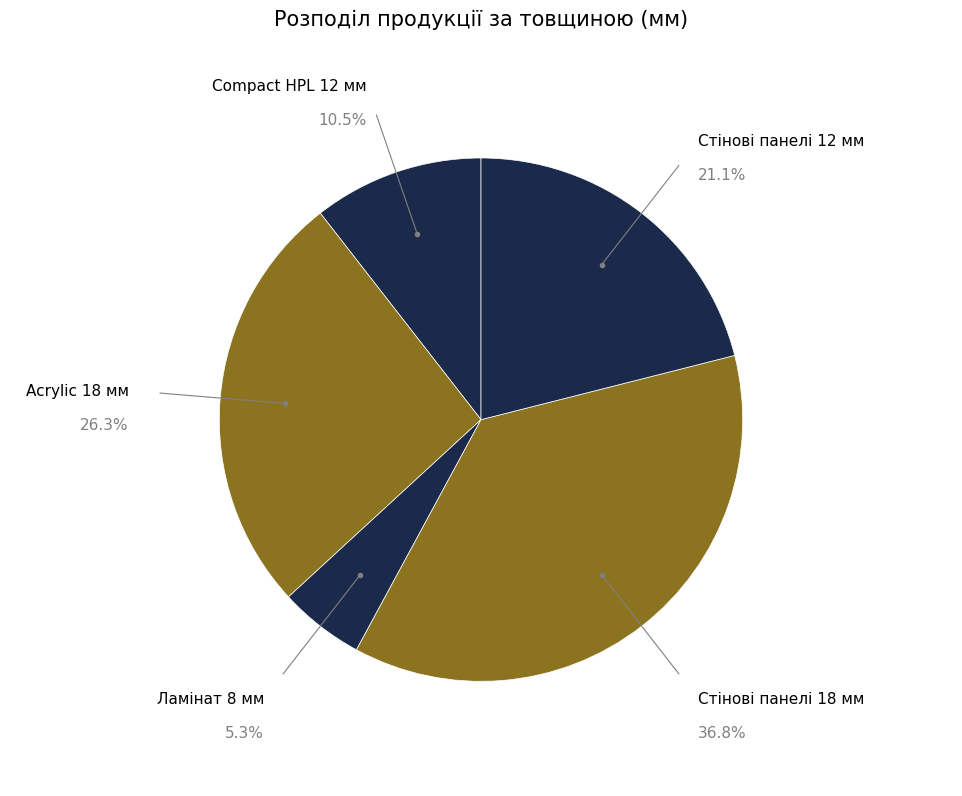

Approximately how many times larger is the value at Compact HPL 12 мм compared to Acrylic 18 мм?

0.4